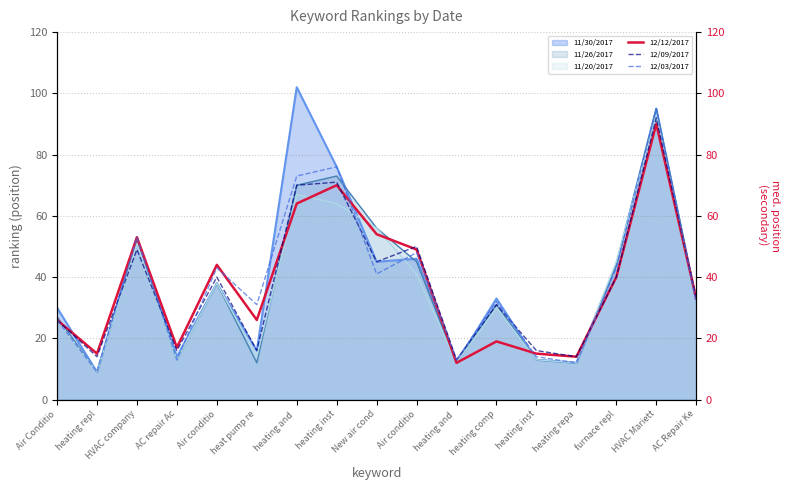

Where is the first local maximum for 12/03/2017?

HVAC company